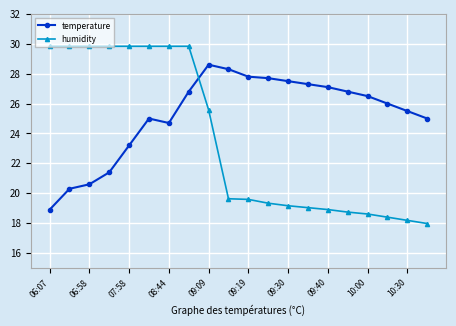

What is the value of the humidity point at the 18th from the left?

18.4